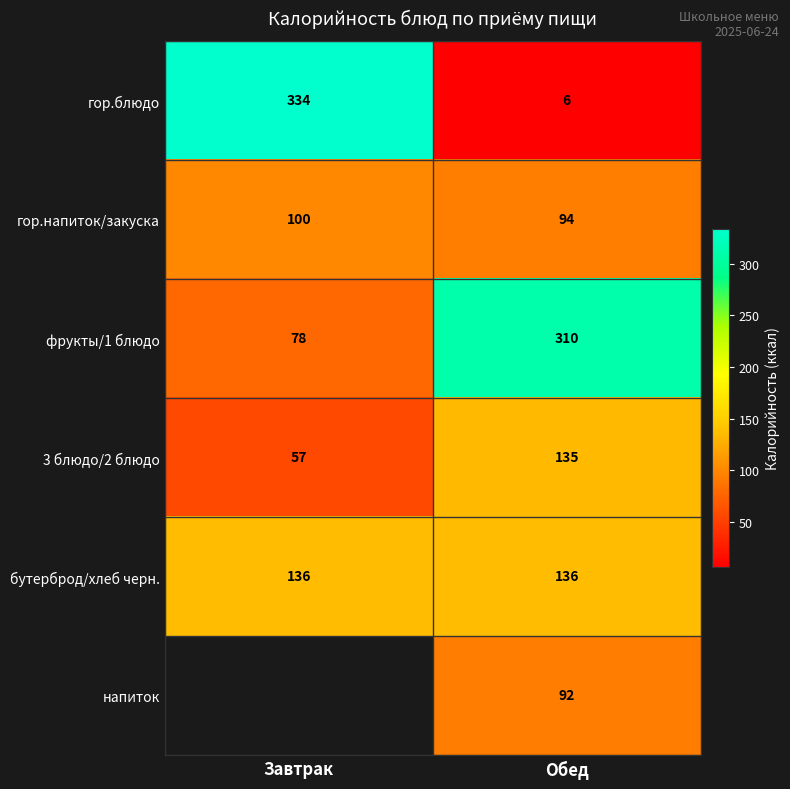

Is it true that гор.блюдо equals 2 at Обед?

False